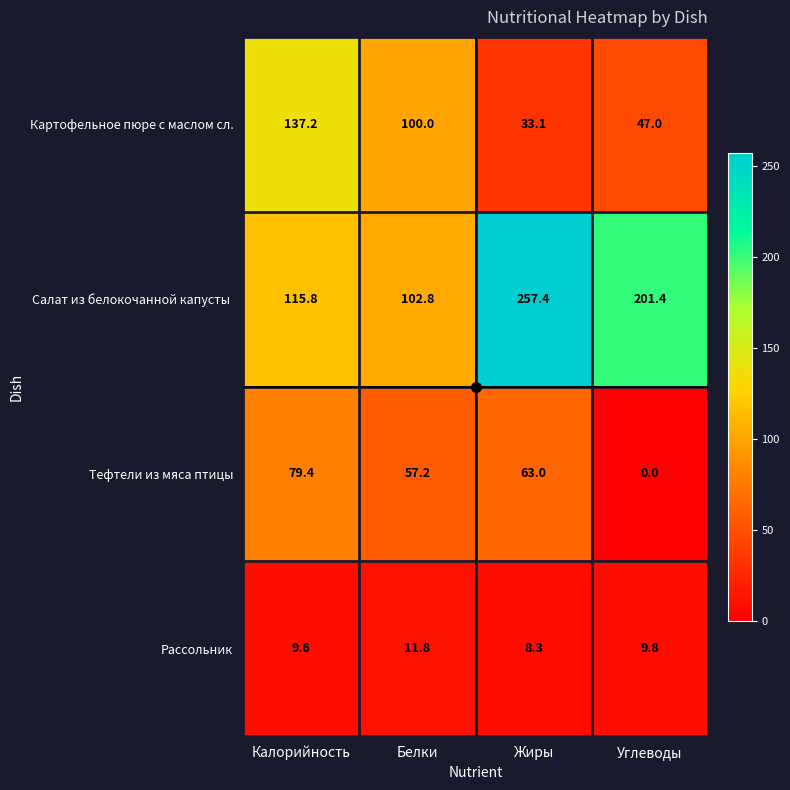

Rank the categories by Рассольник value from lowest to highest.

Жиры, Калорийность, Углеводы, Белки